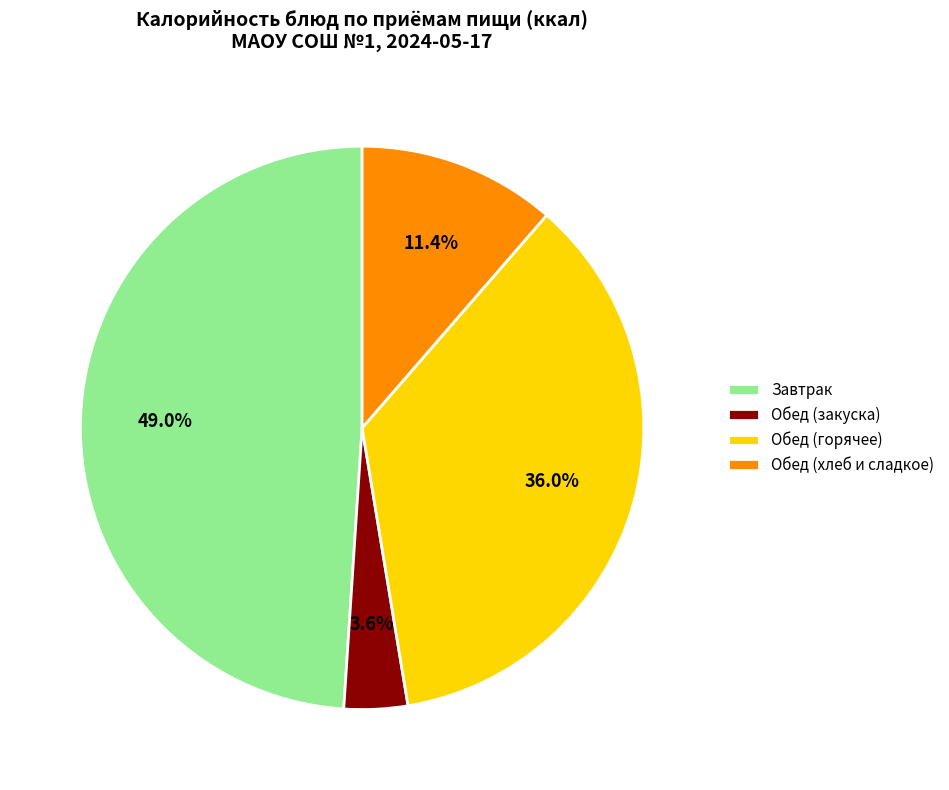

Does Обед (горячее) represent more than half of the total?

No